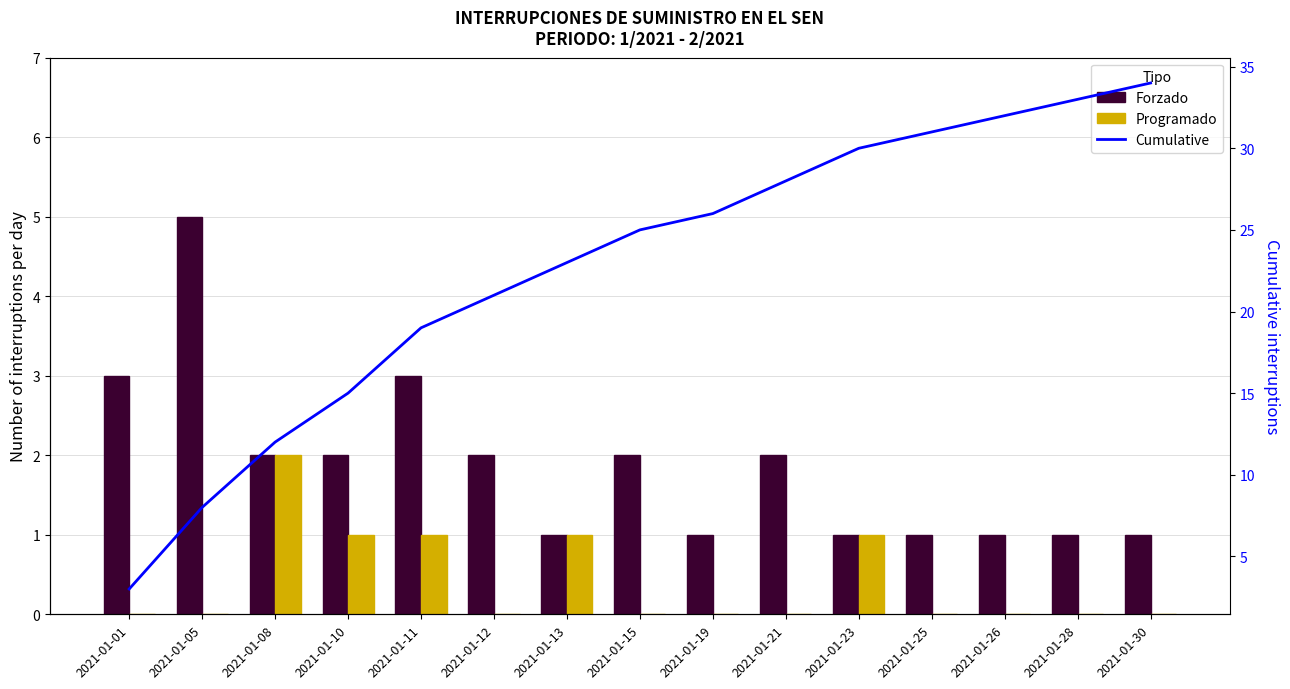

What is the difference between the highest and lowest values at 2021-01-10?

14